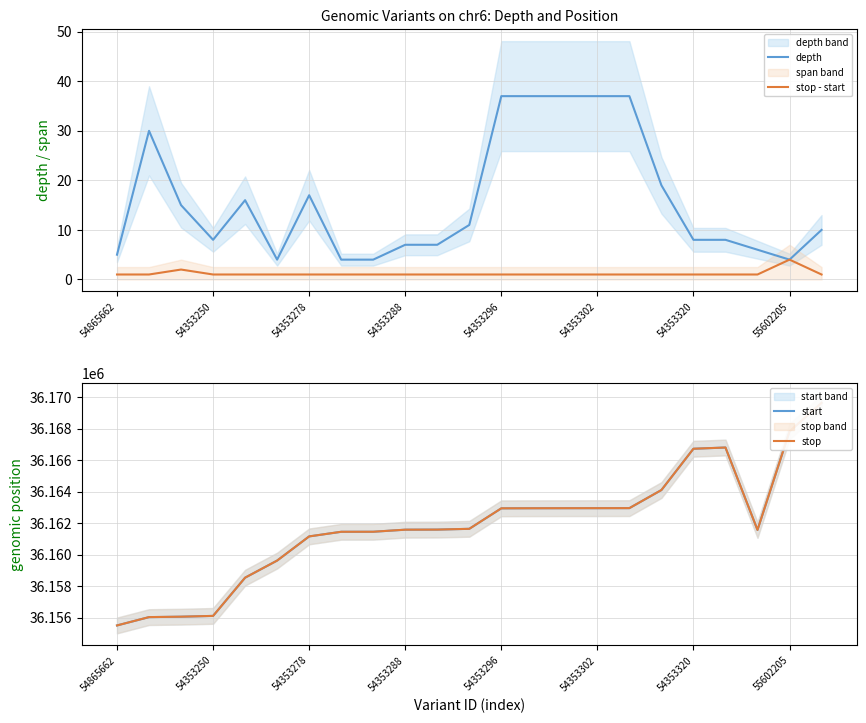

At which label does stop - start reach its peak?

55602205